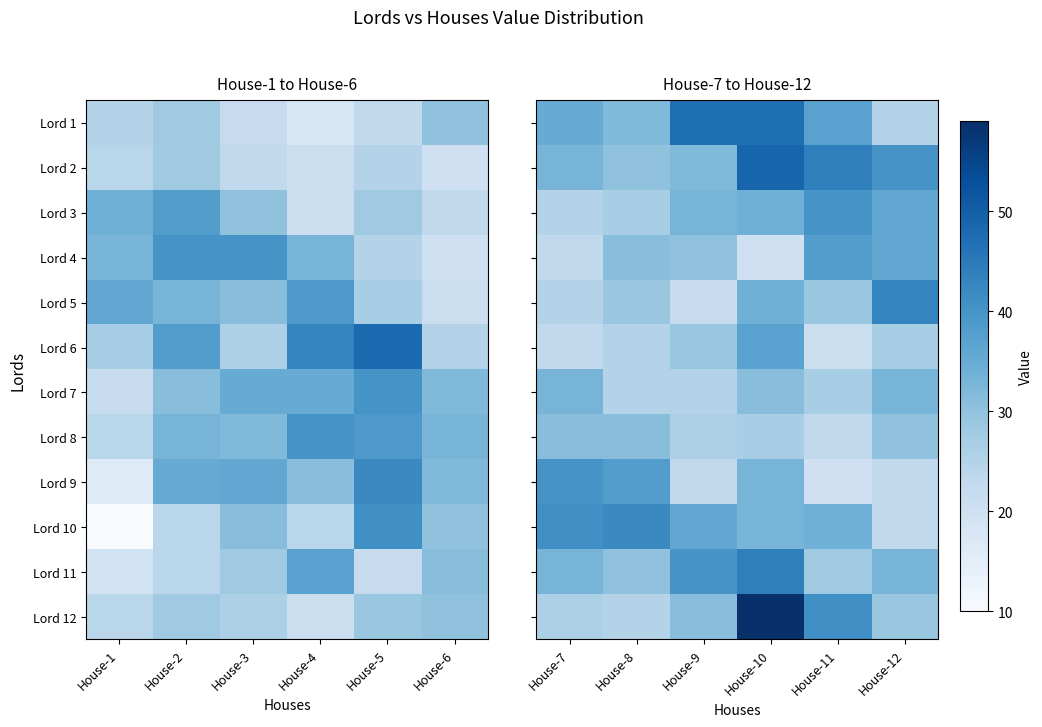

Is it true that Lord 12 equals 1.7 at House-10?

False